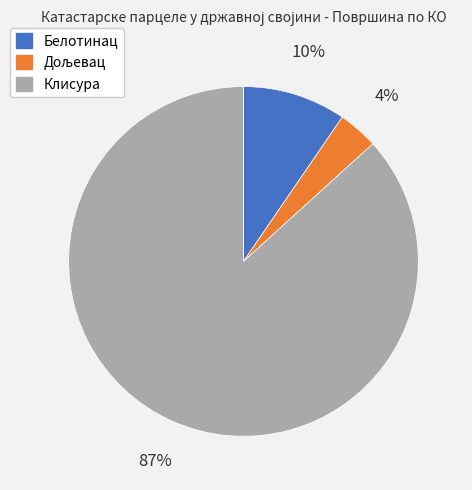

Is the sum of Клисура and Белотинац greater than half?

Yes